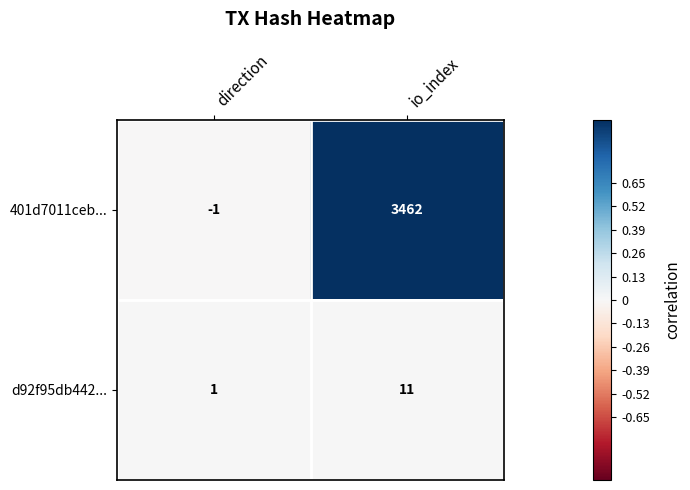

List the labels in order of d92f95db442... value, smallest first.

direction, io_index